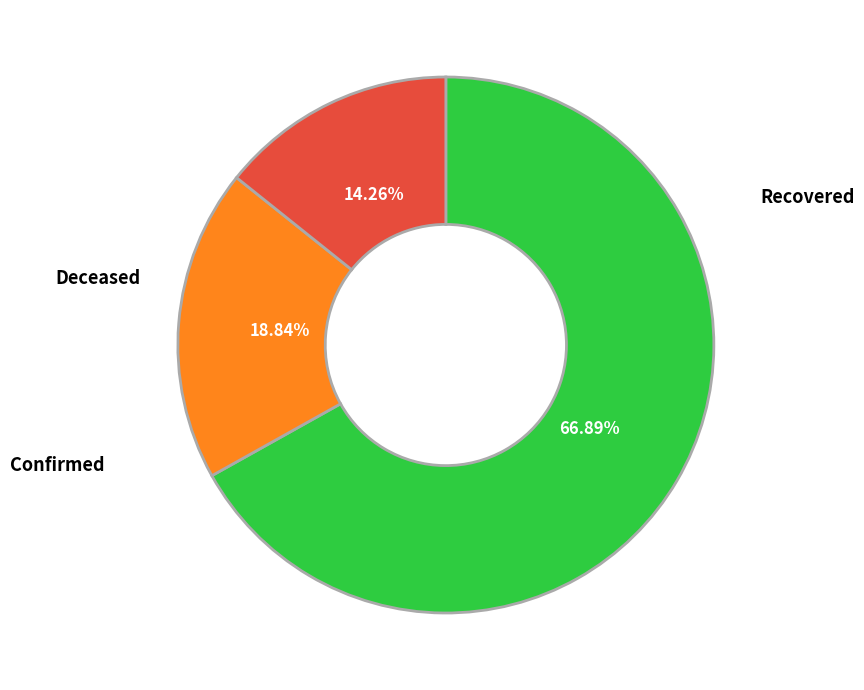

Does any single category account for the majority?

Yes